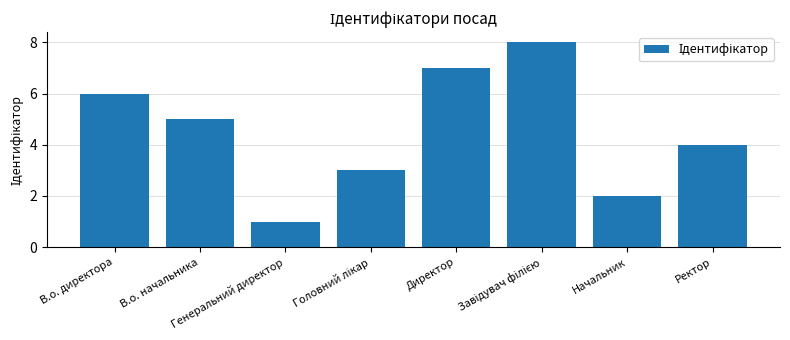

What is the difference between the maximum and minimum values?

7